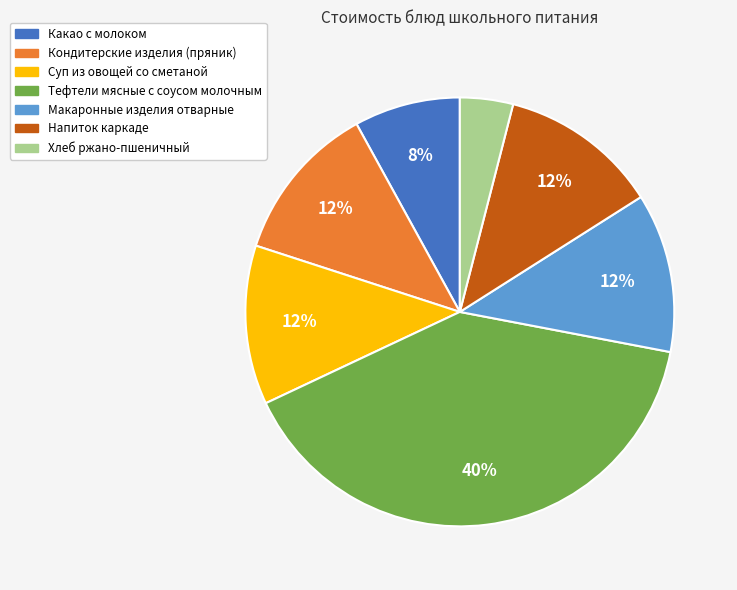

Between Какао с молоком and Макаронные изделия отварные, which is larger?

Макаронные изделия отварные